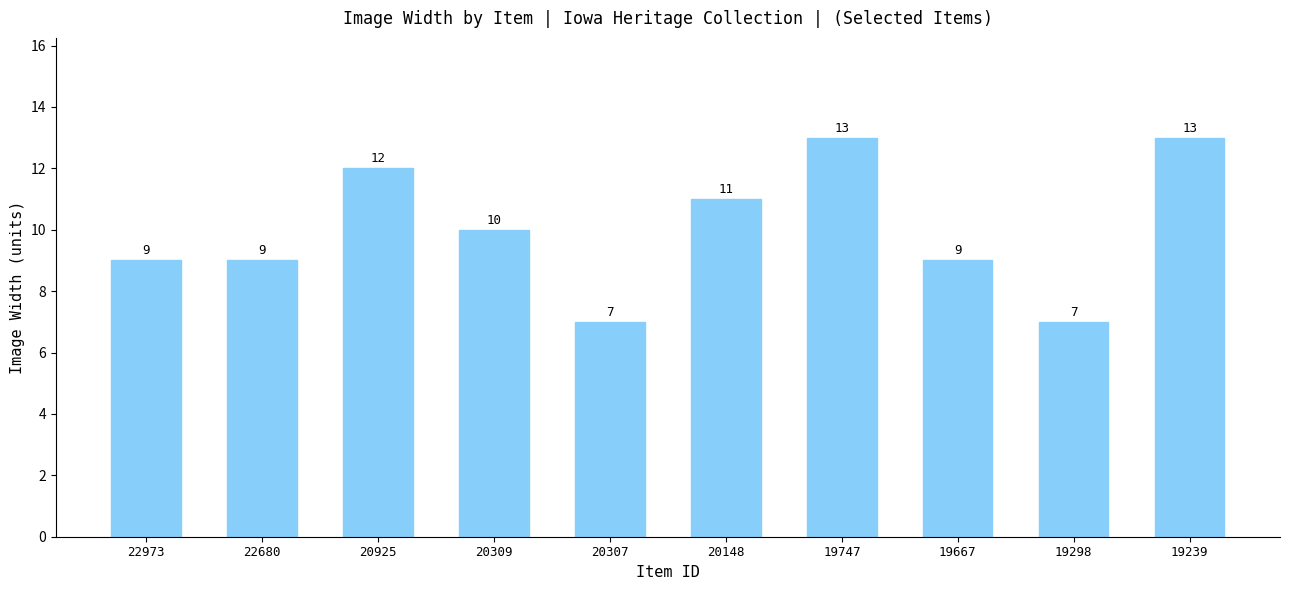

What is the minimum value shown in the chart?

7